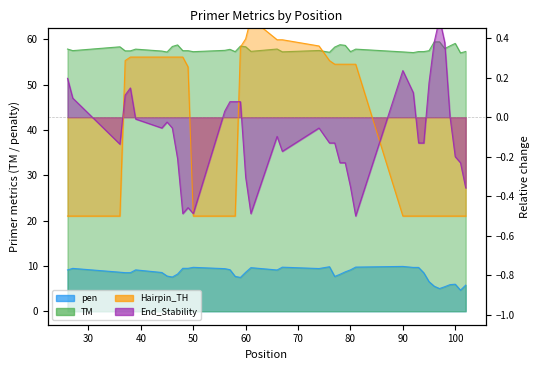

What is the sum of all pen values?

330.2